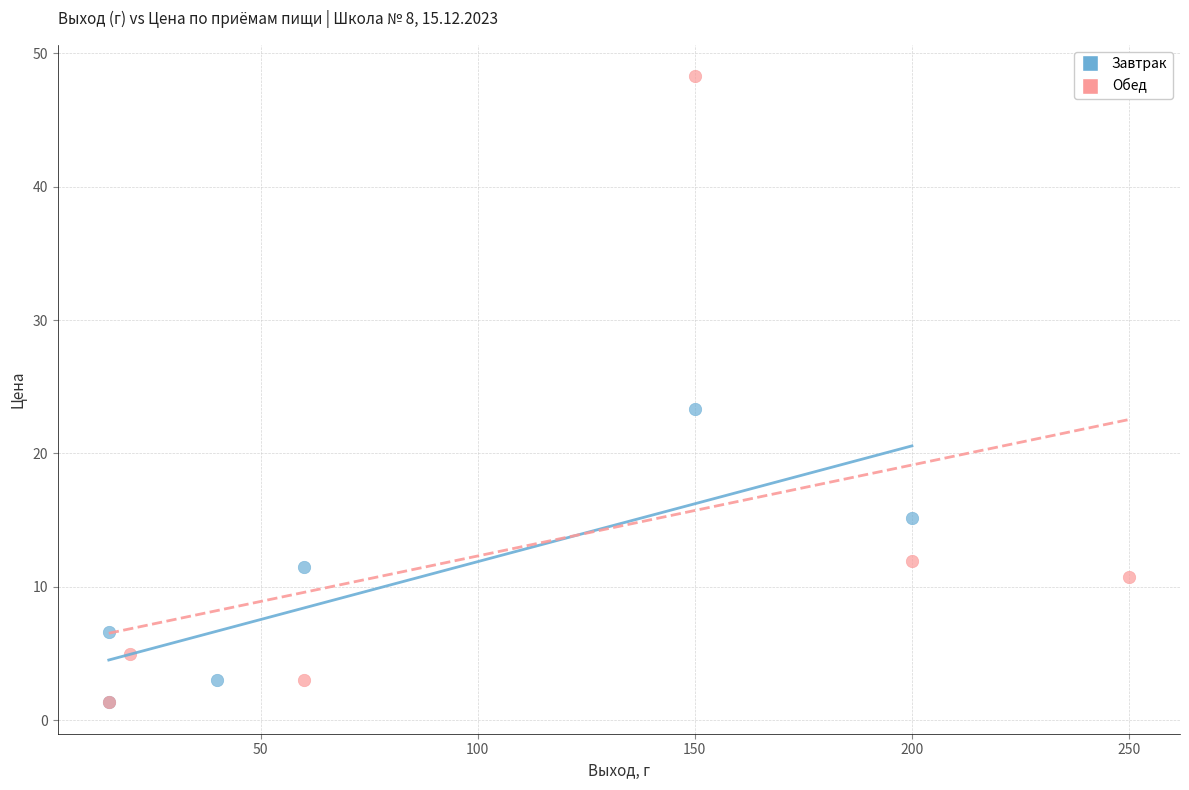

Which series has the largest Y range (max minus min)?

Обед